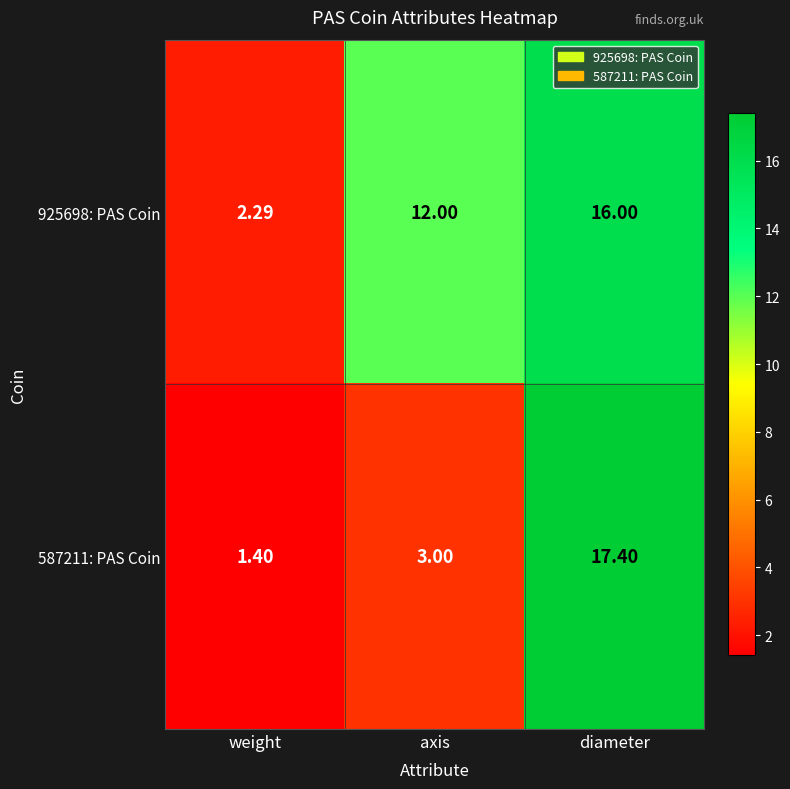

Which category has the lowest value in the 587211: PAS Coin series?

weight